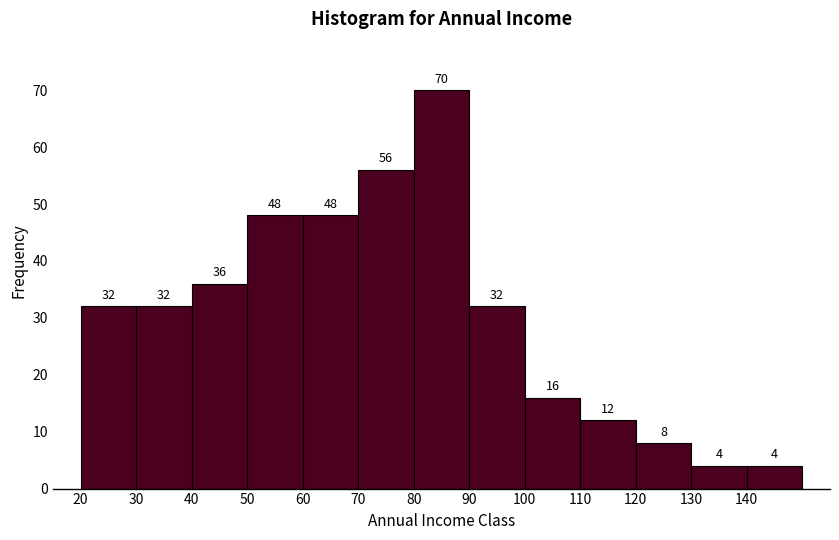

Over which range of the x-axis is the bar tallest?

80 to 90